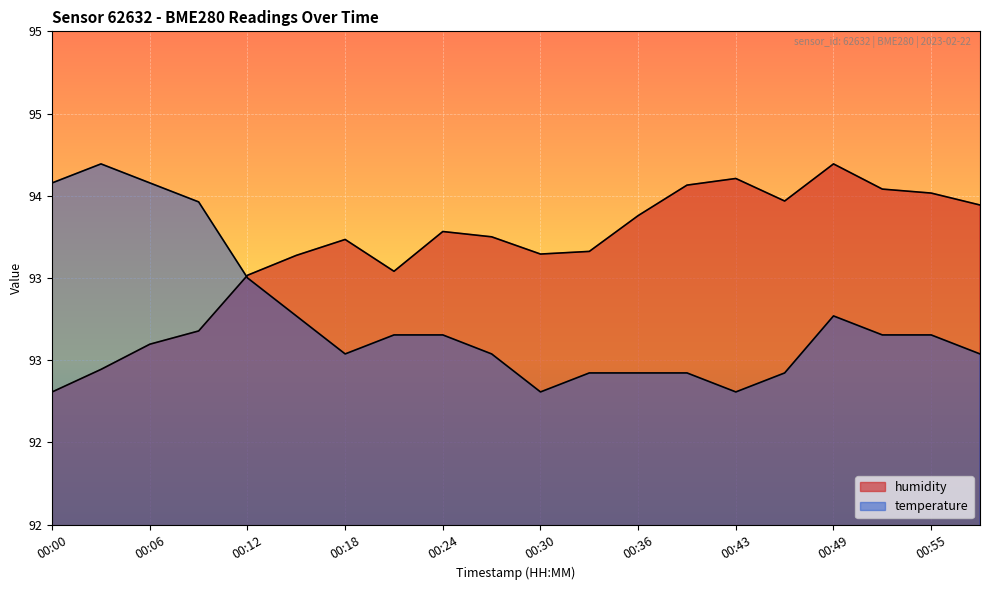

What is the difference between the highest and lowest values at 00:24?

0.8